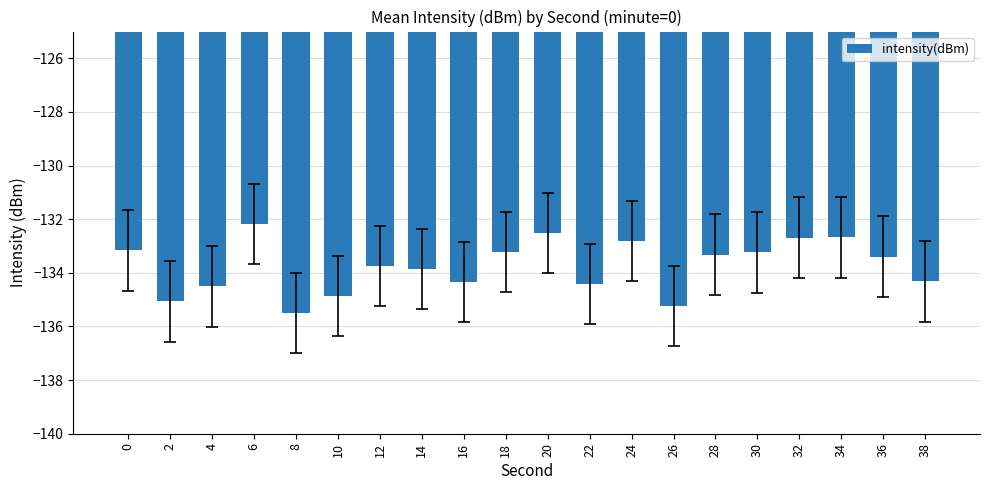

What is the sum of the values at 10 and 30?

-268.1